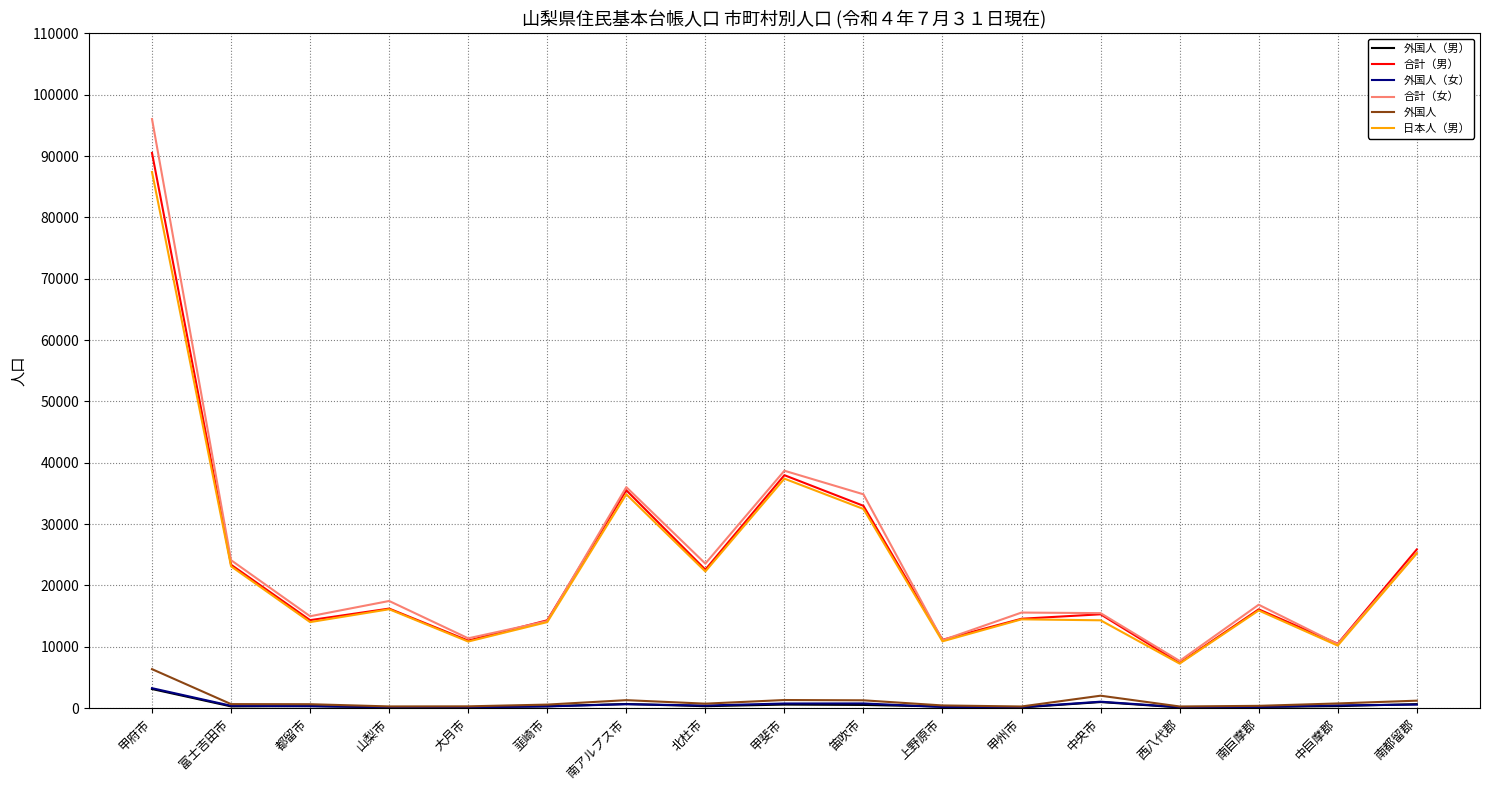

What is the difference between the maximum and minimum values in the 外国人 series?

6089